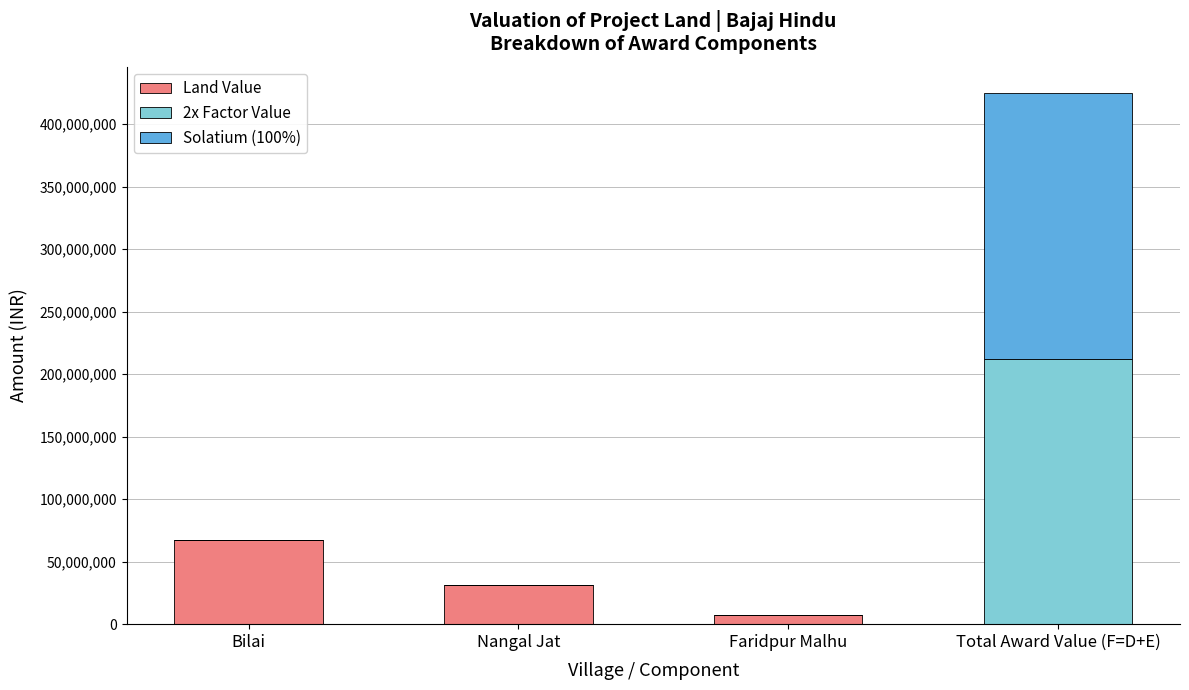

What is the total value across all series at Faridpur Malhu?

7587000